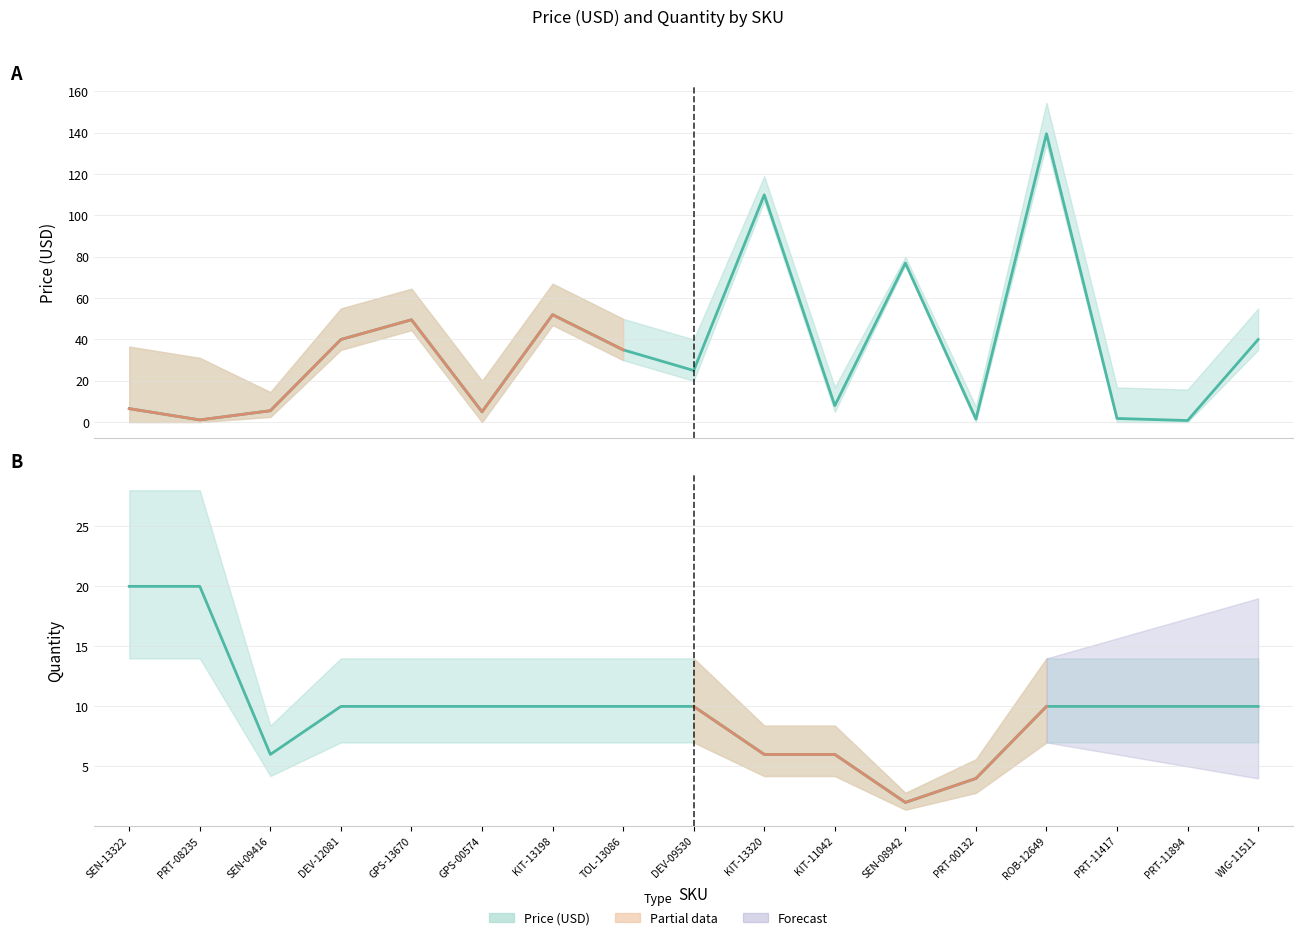

What is the difference between the second highest and second lowest values in the Quantity series?

16.0